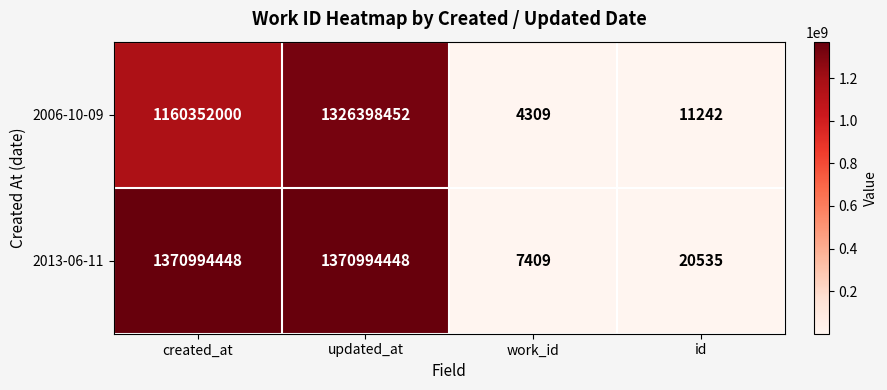

Reading left to right, extract all data points from this chart.

2006-10-09: created_at=1160352000	updated_at=1326398452	work_id=4309	id=11242
2013-06-11: created_at=1370994448	updated_at=1370994448	work_id=7409	id=20535